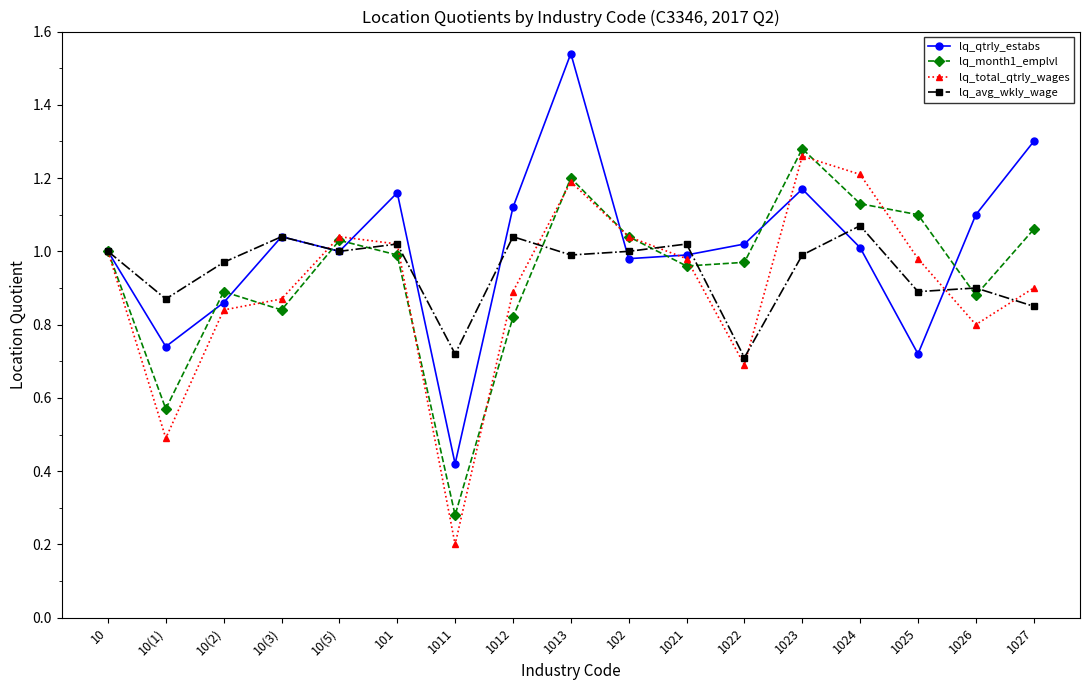

At how many categories does at least one series exceed 0?

17